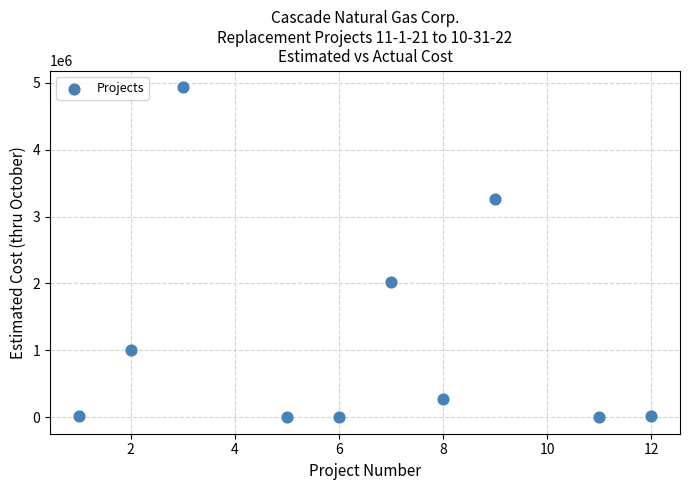

What is the average X value?

6.4